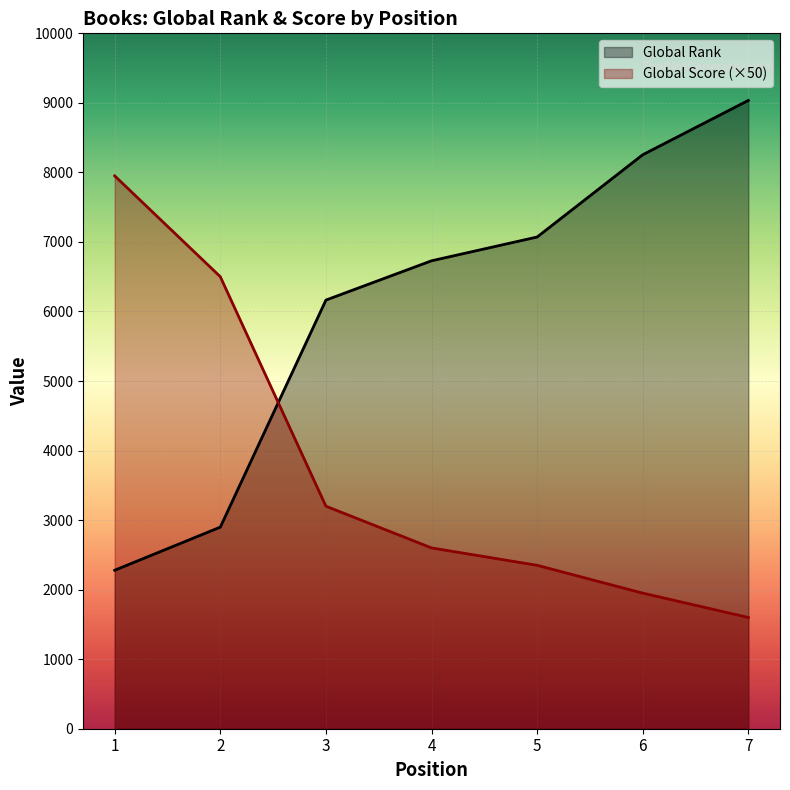

At which label is Global Score closest to 4775?

3